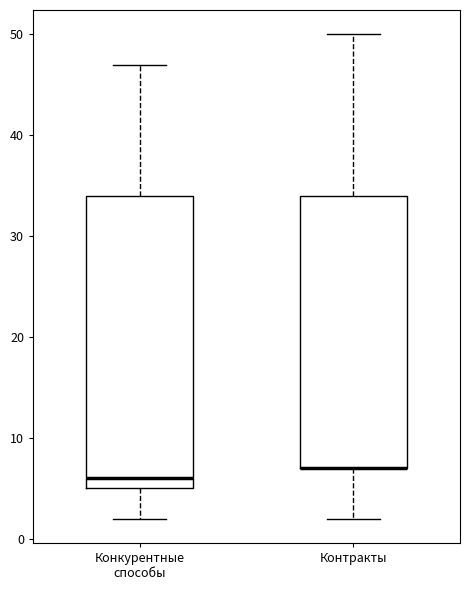

Reading left to right, read every box against the y-axis: the position of its median line, the range the box covers, and the ends of its whiskers. The values are not printed on the chart, so give them approximately, as read against the axis.

Конкурентные способы: median 6, box 5 to 34, whiskers 2 to 47
Контракты: median 7 (drawn on the box's lower edge), box 7 to 34, whiskers 2 to 50